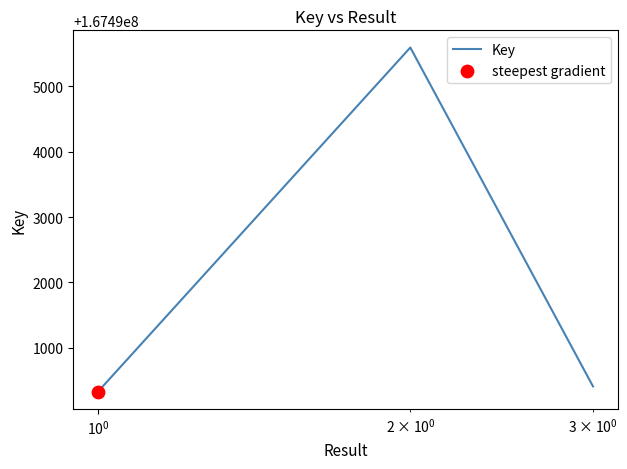

What is the minimum value shown in the chart?

167490330